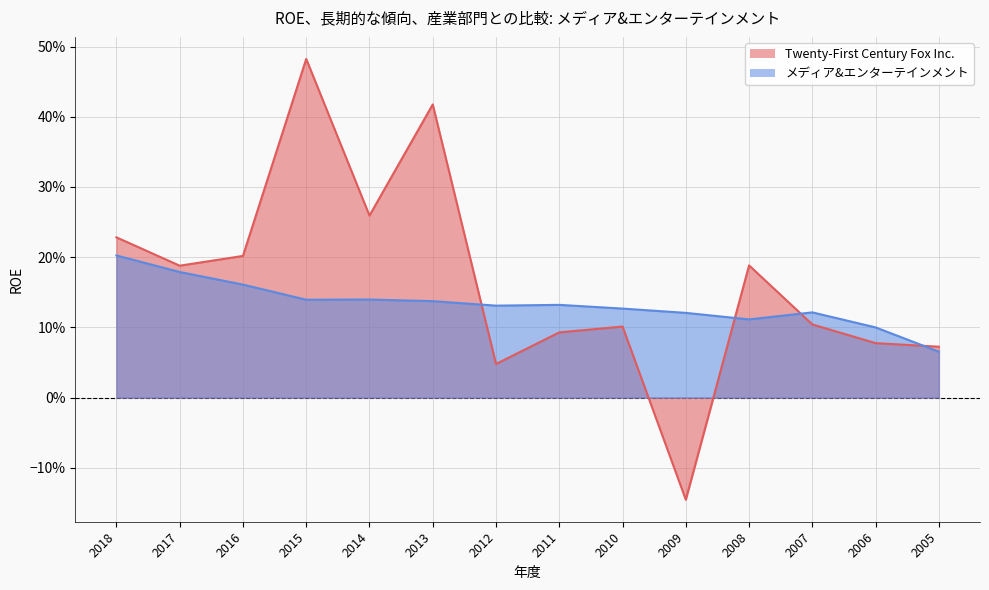

Is it true that Twenty-First Century Fox Inc. equals -0.1 at 2009?

True